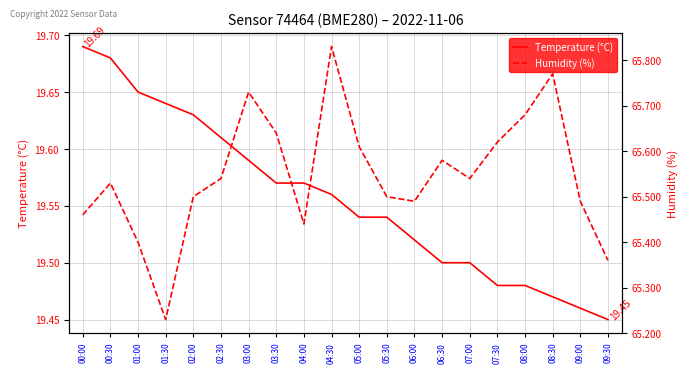

Which series has the widest spread of values?

Humidity (%)